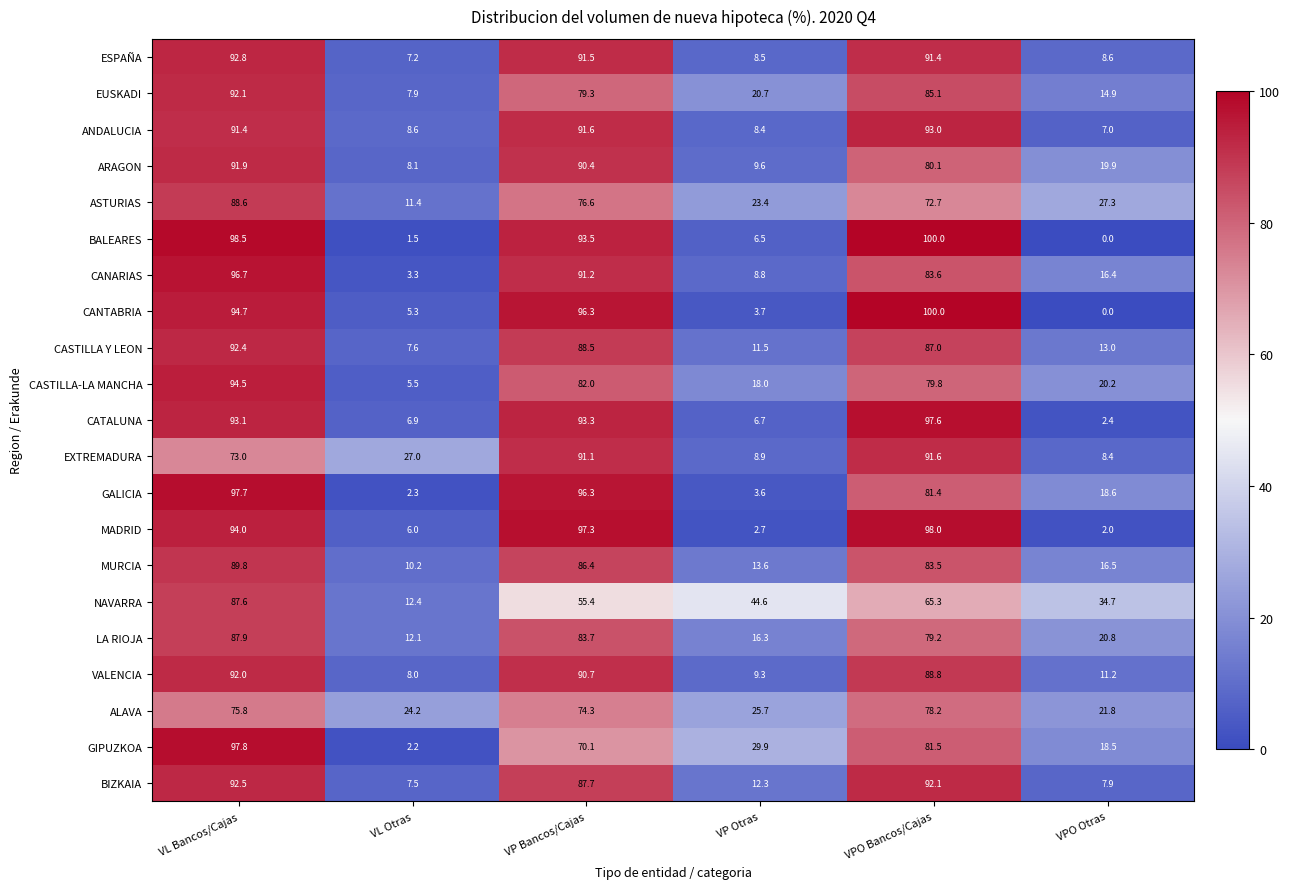

How many data points in BIZKAIA are above 87?

3